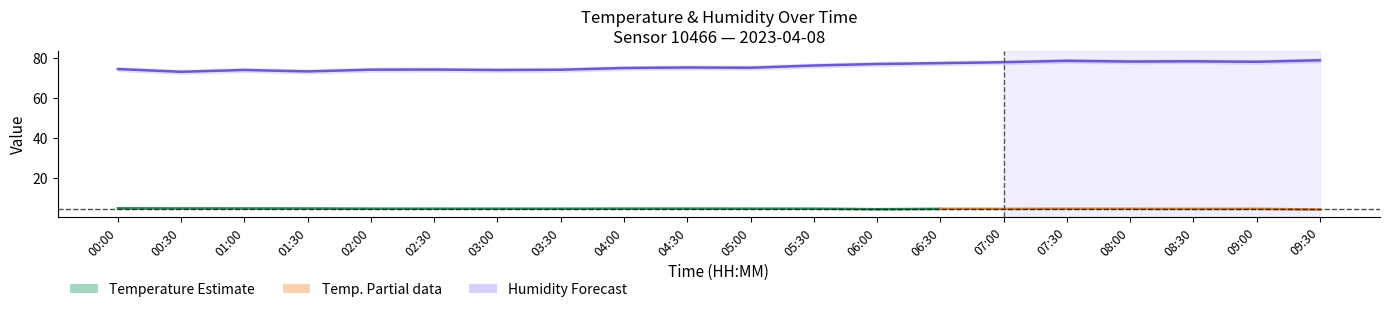

Is the value of humidity at 04:30 greater than the value of humidity_upper at 06:30?

No